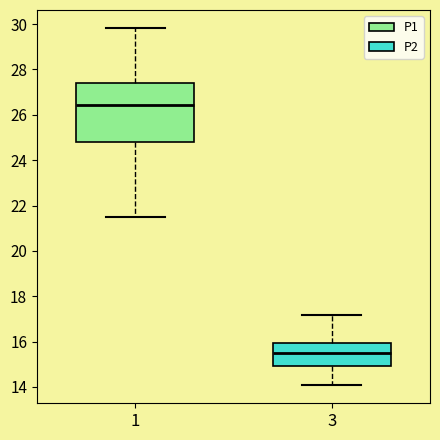

Which box's median line is the lowest?

3